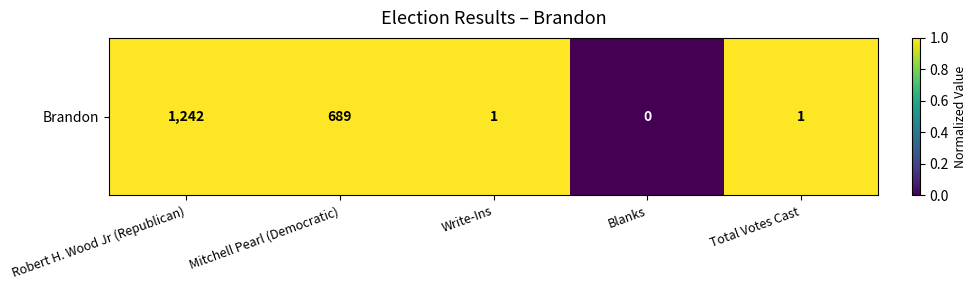

How many positive values are there?

4